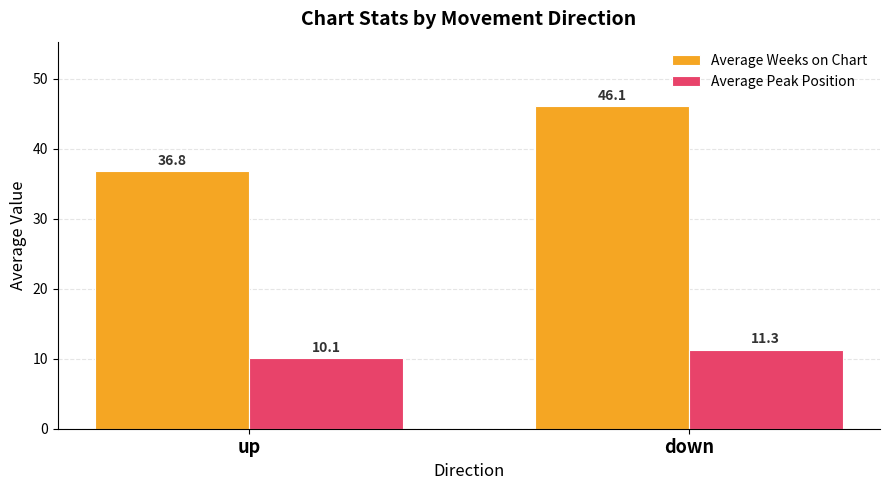

What value does the Average Peak Position series have at down?

11.3